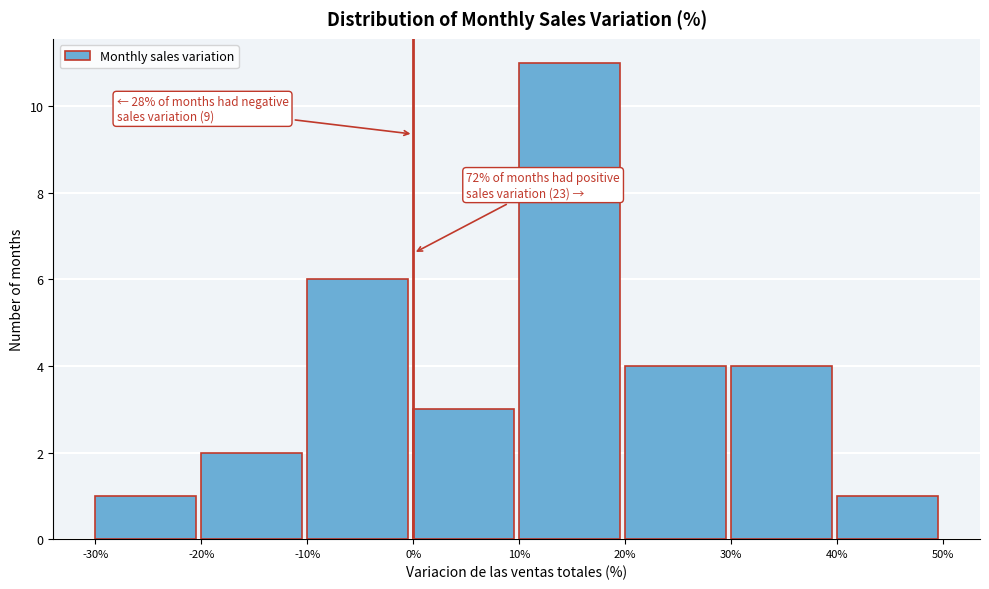

Over which range of the x-axis is the bar tallest?

10% to 20%